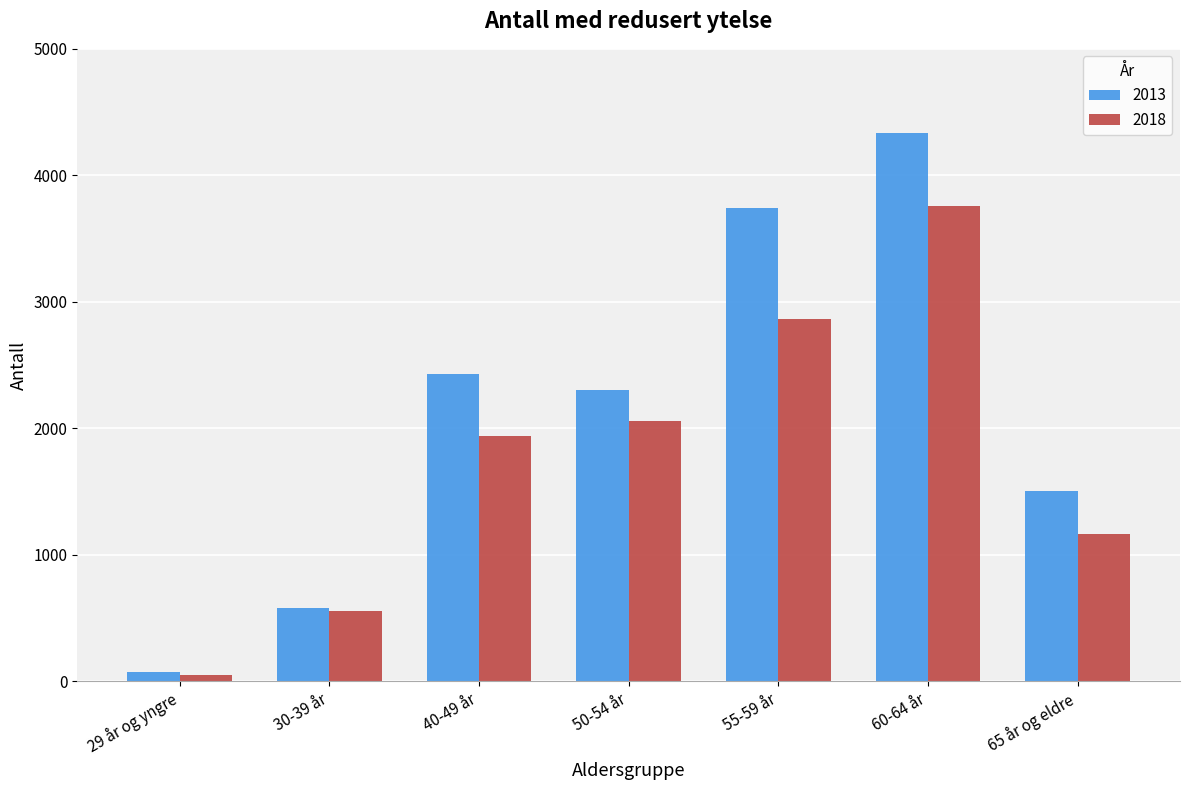

Which series has the largest total across all categories?

2013